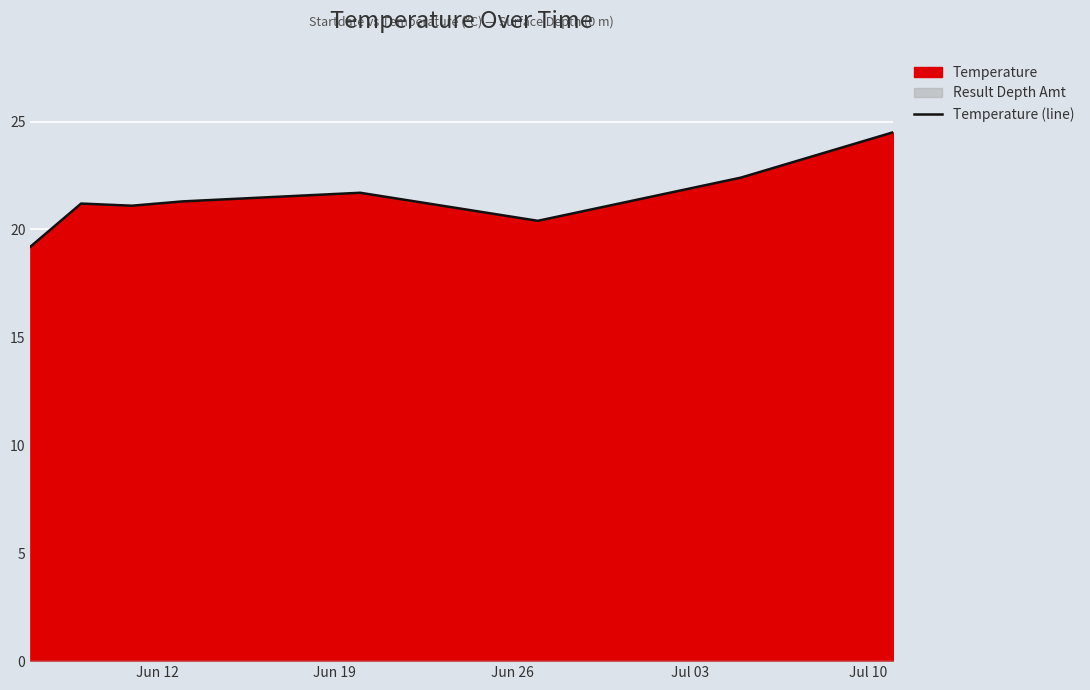

What is the maximum value for Temperature (line)?

24.5